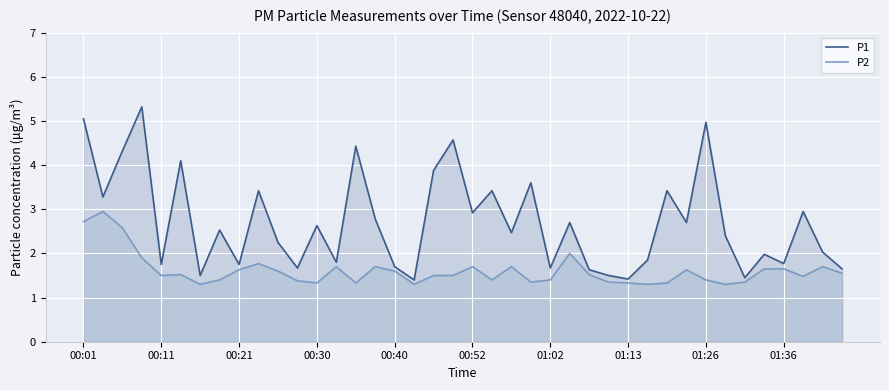

What is the minimum value for P1?

1.4